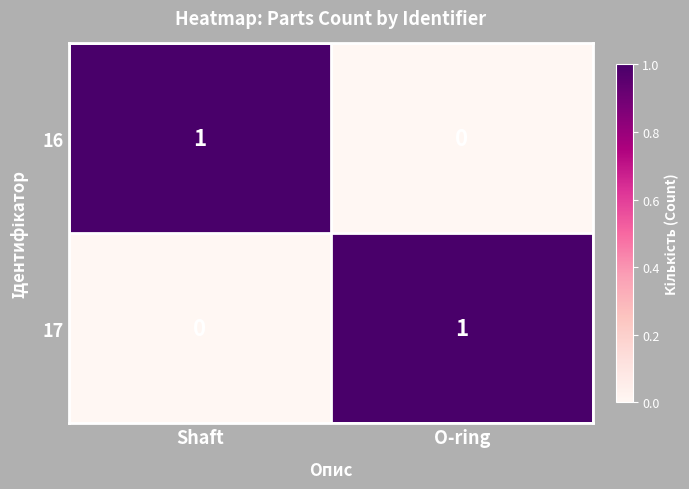

How many values in the 17 series are below 1?

1